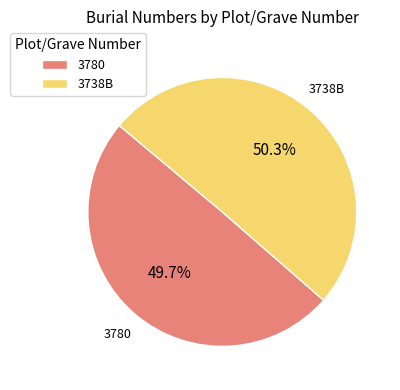

What percentage is the 3780 slice, to the nearest percent?

50%